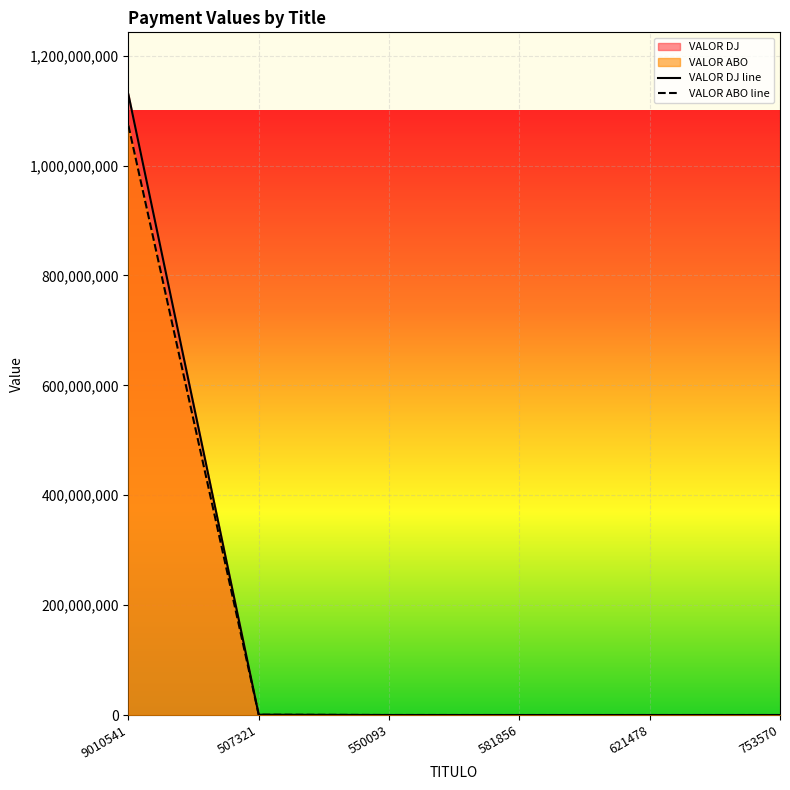

True or false: VALOR DJ line and VALOR ABO line intersect in this chart.

False